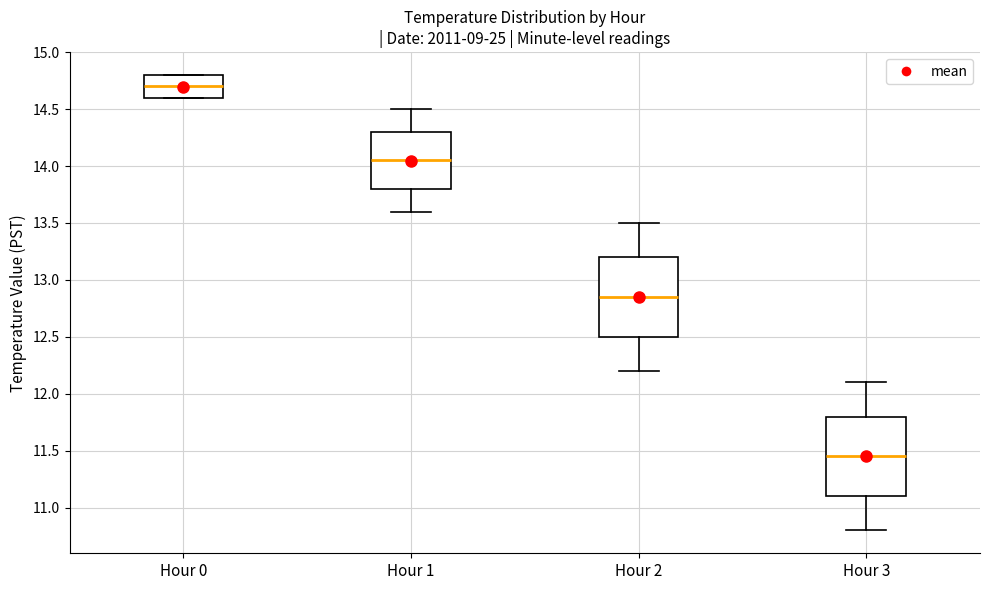

Where does the upper whisker of the box for Hour 2 end on the y-axis? The values are not printed on the chart, so give them approximately, as read against the axis.

13.50